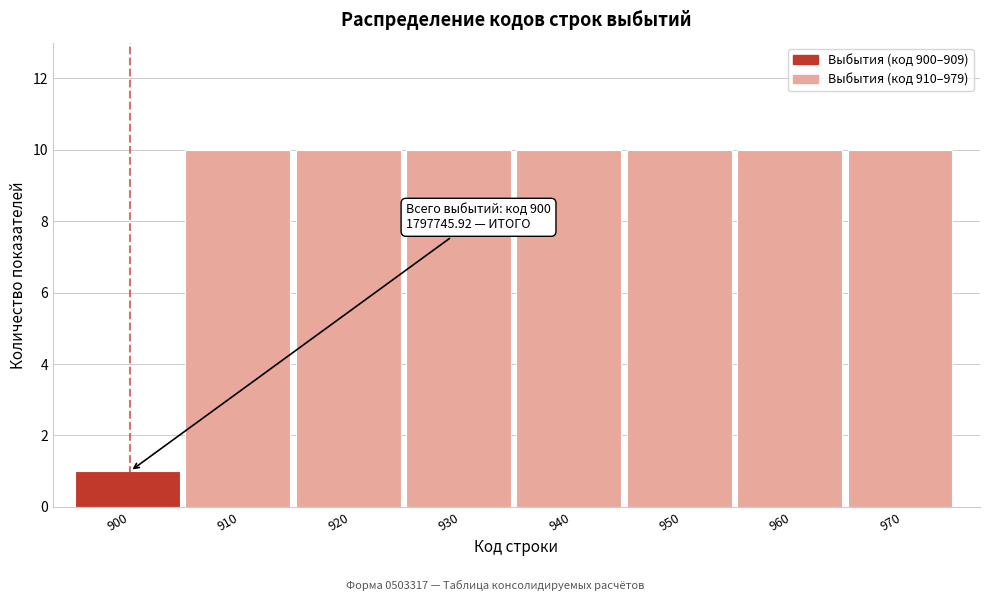

Reading left to right, what are all the values shown in this chart?

900=1	910=10	920=10	930=10	940=10	950=10	960=10	970=10